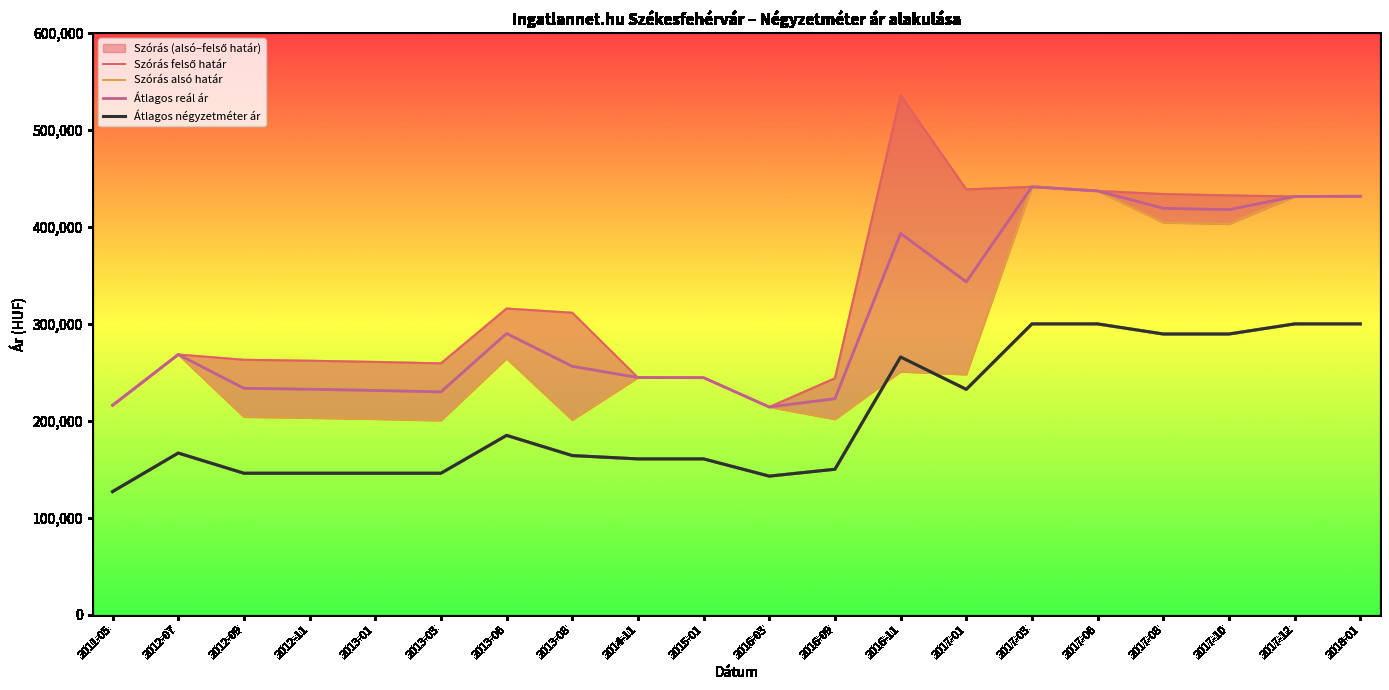

Which category has the highest value in the Átlagos reál ár series?

2017-03